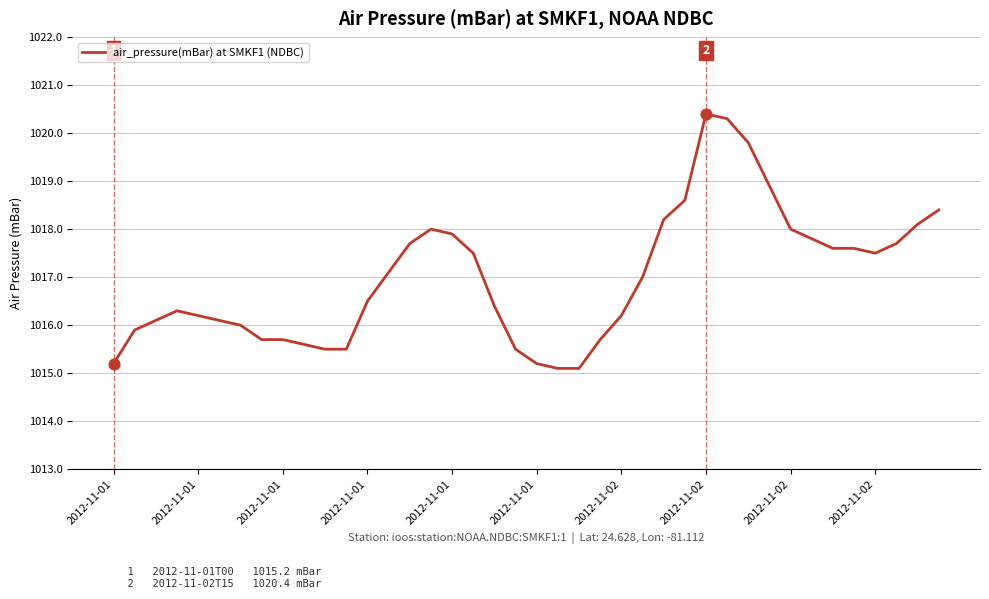

What is the difference between the maximum and minimum values?

5.3